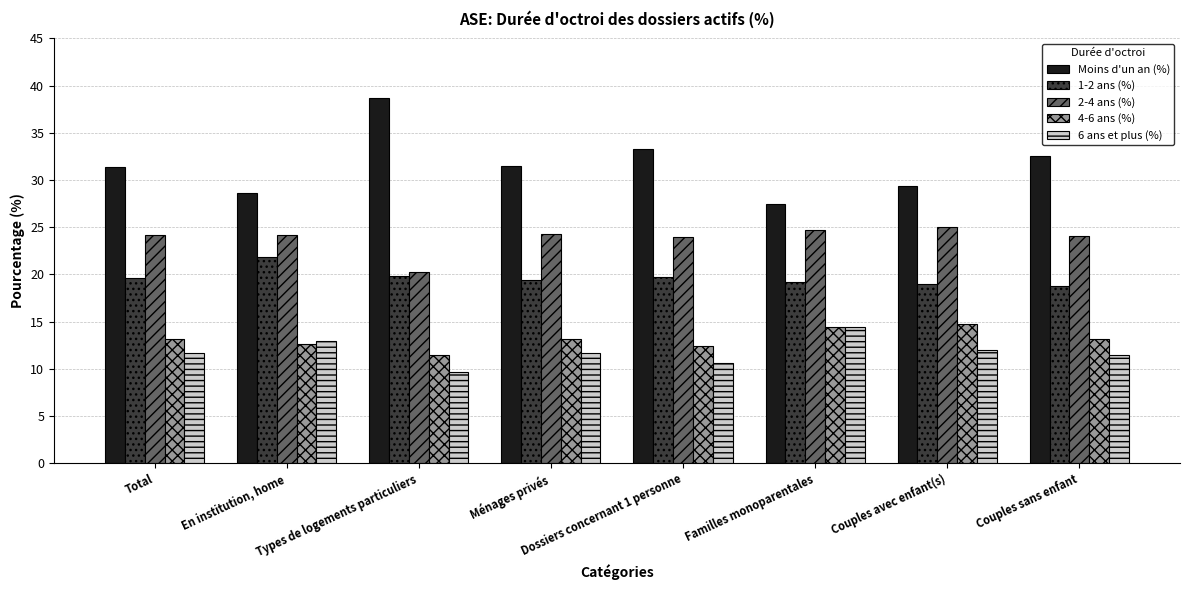

What is the sum of the Moins d'un an (%) values at En institution, home and Familles monoparentales?

56.0